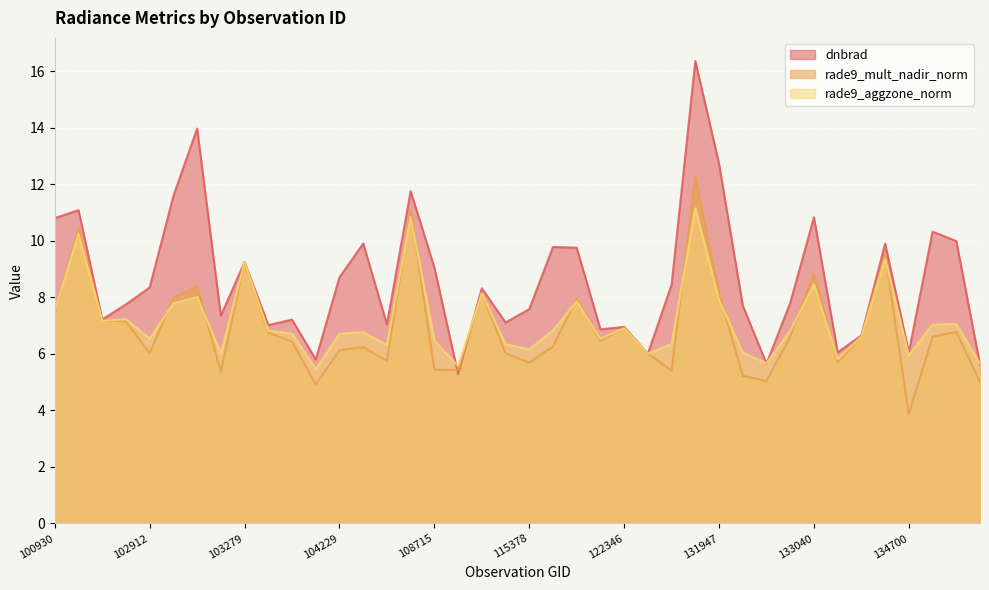

How many lines are shown in the chart?

3